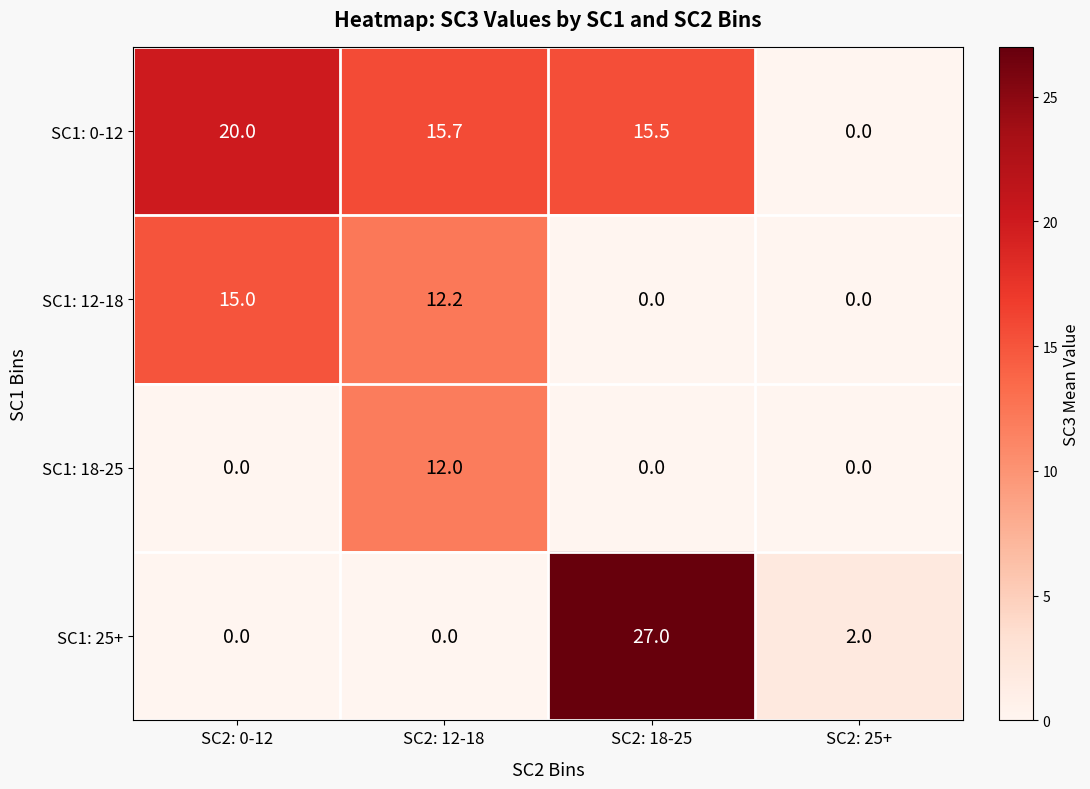

Which series changed the most between SC2: 18-25 and SC2: 25+?

SC1: 25+